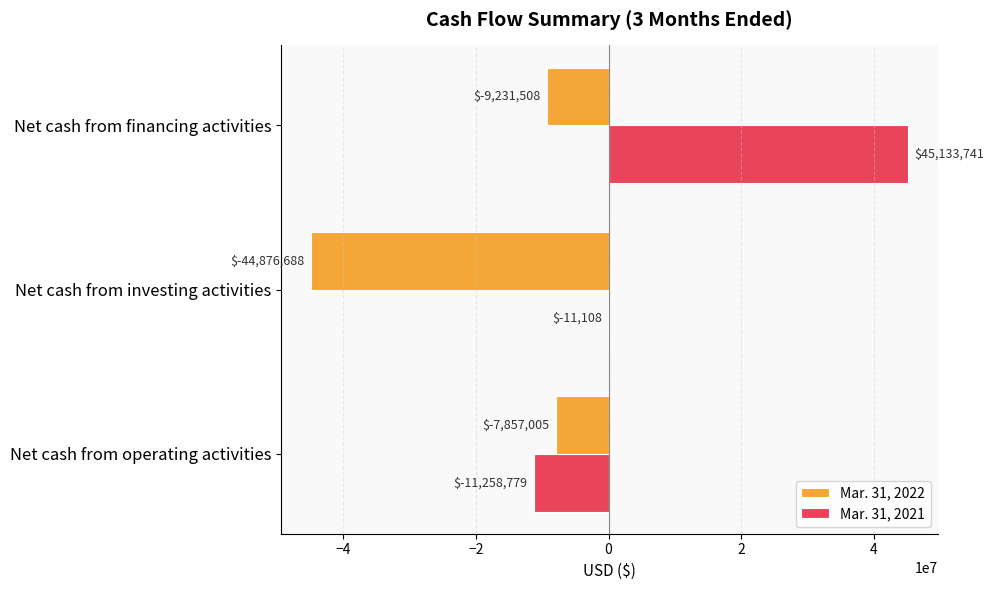

True or false: Mar. 31, 2021 has a value of 45133741 at Net cash from financing activities.

True